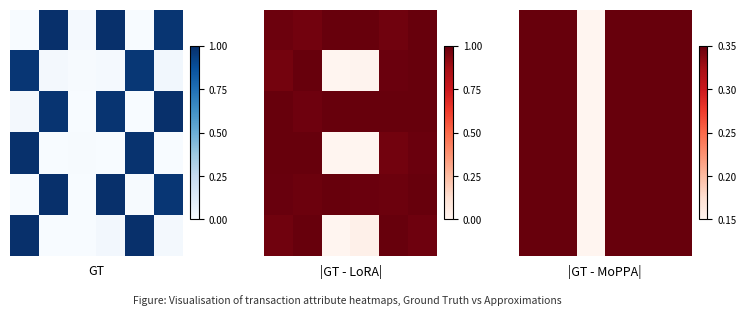

What is the total value across all series at 5?

5.9